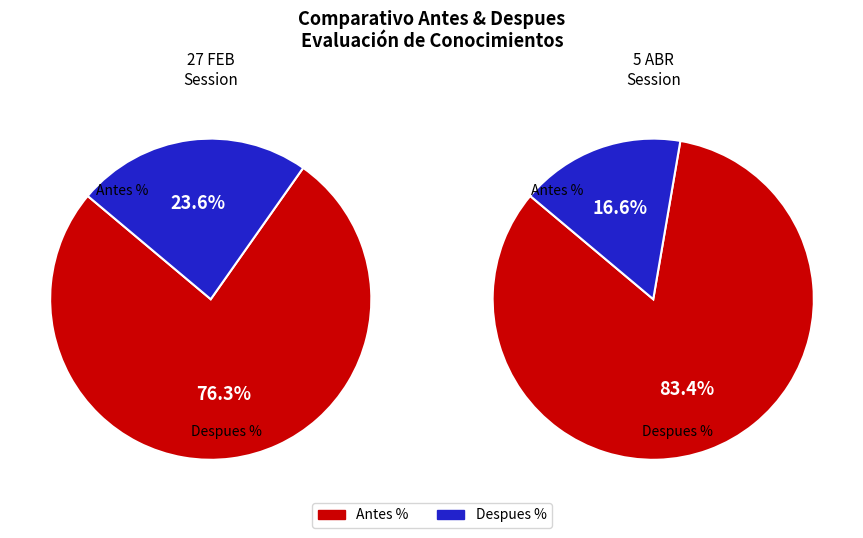

Does 31 represent more than half of the total?

No